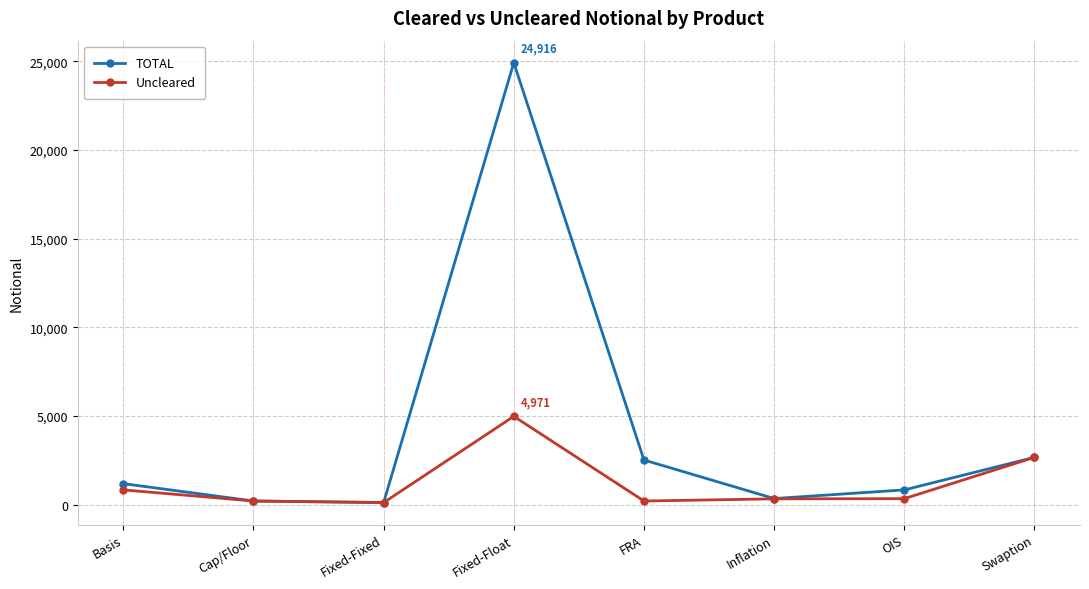

What position from the left is Fixed-Float?

4